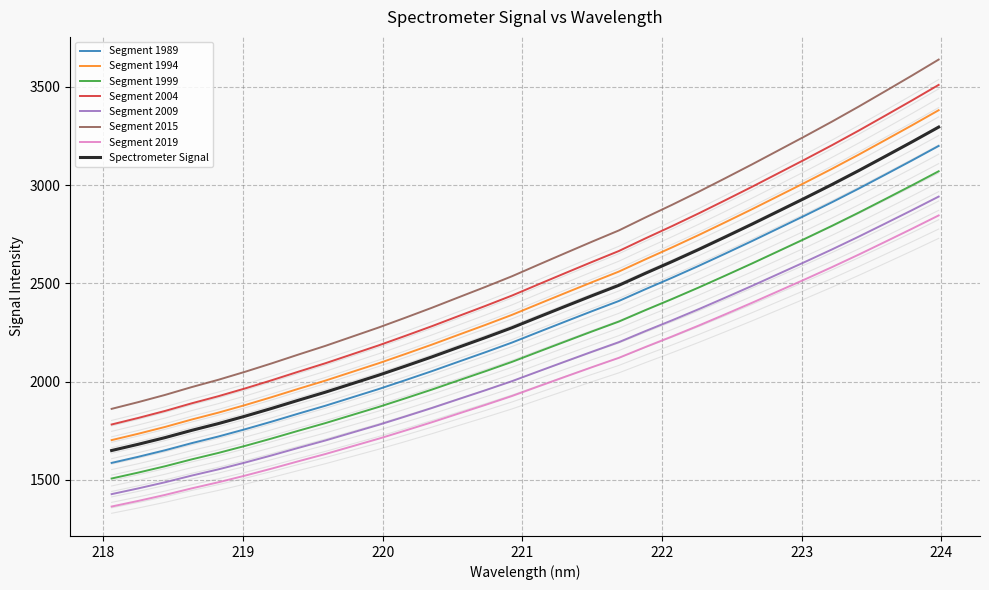

Rank the categories by value from lowest to highest.

218.0596, 218.2508, 218.442, 218.6332, 218.8244, 219.0156, 219.2067, 219.3979, 219.589, 219.7801, 219.9712, 220.1623, 220.3533, 220.5444, 220.7354, 220.9264, 221.1174, 221.3083, 221.4993, 221.6902, 221.8812, 222.0721, 222.263, 222.4538, 222.6447, 222.8355, 223.0264, 223.2172, 223.408, 223.5987, 223.7895, 223.9802